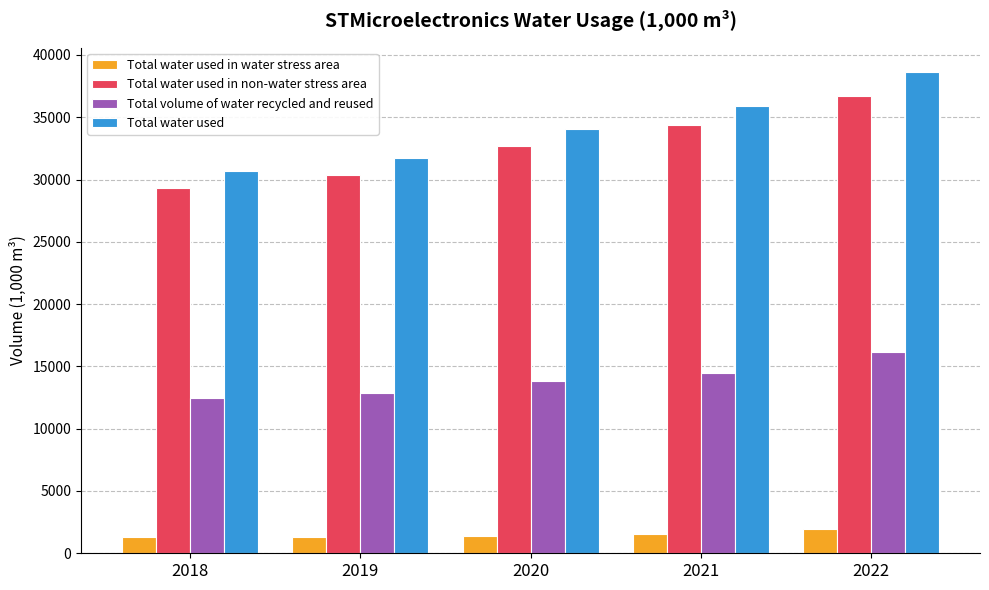

Which series has the largest range (max minus min)?

Total water used